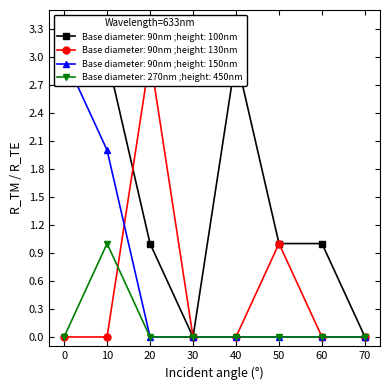

Which series has the largest total across all categories?

Base diameter: 90nm ;height: 100nm